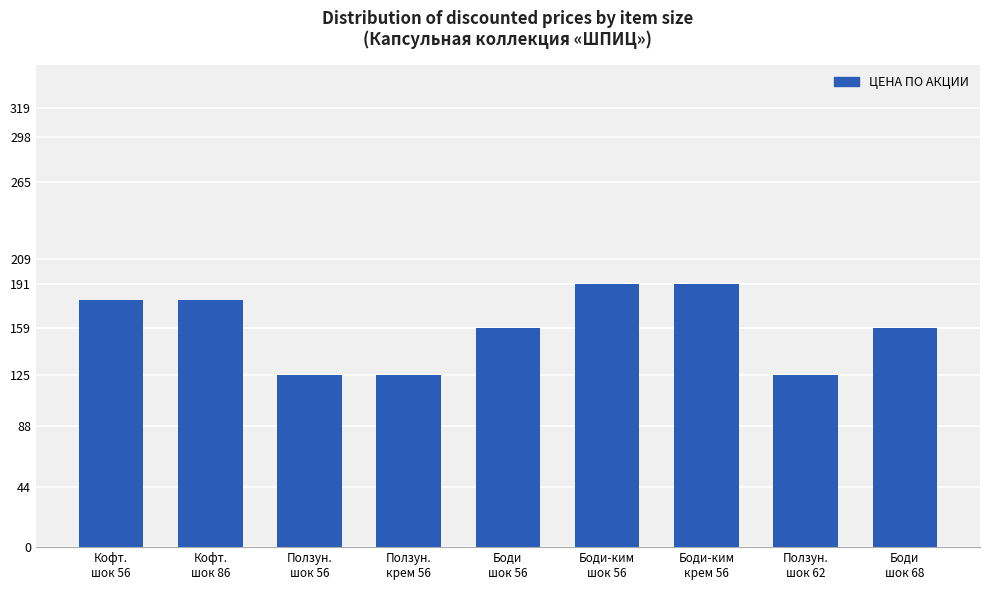

What is the smallest value displayed?

125